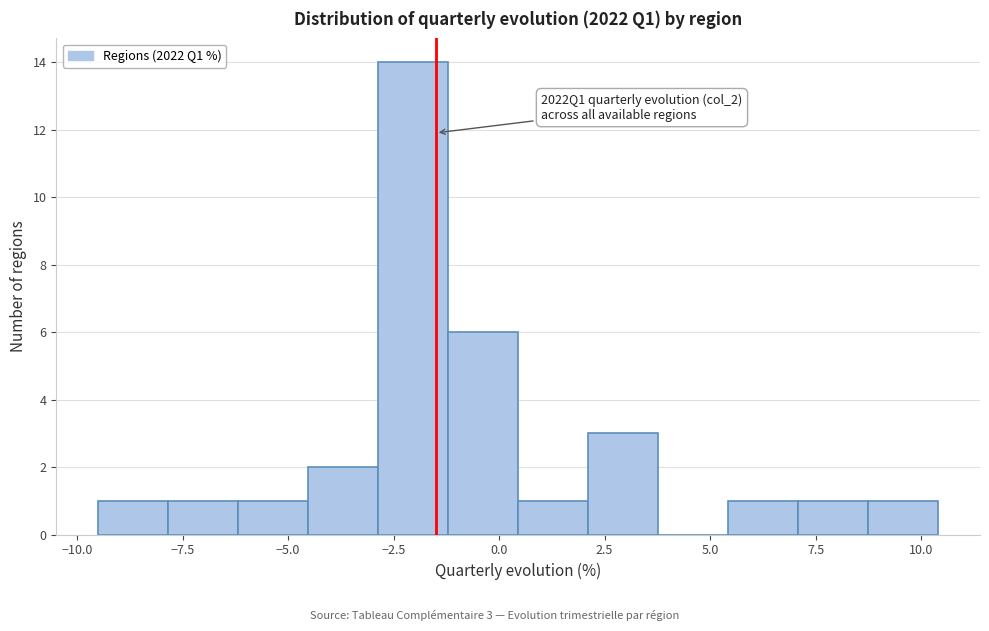

Around what value on the x-axis is the tallest bar? Give the approximate position of its centre, as read against the axis.

-2.0